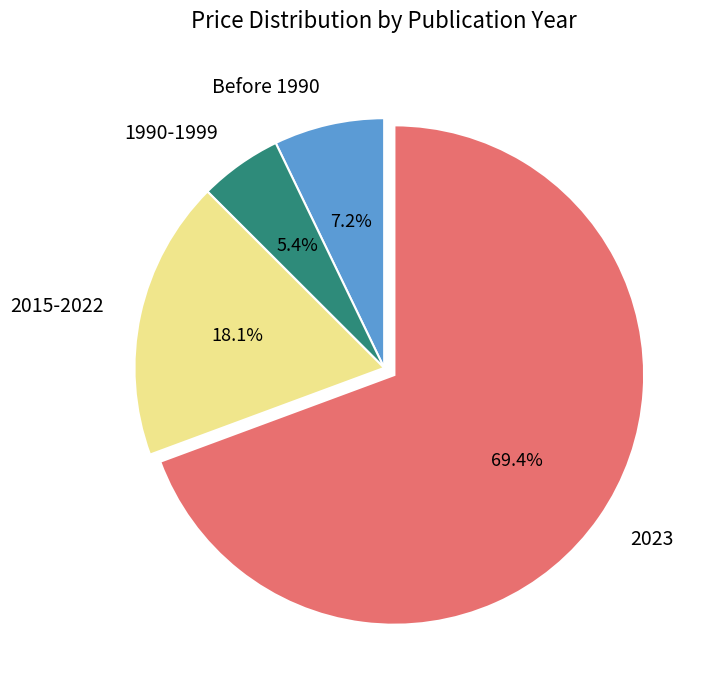

What portion of the pie excludes Before 1990?

92.8%